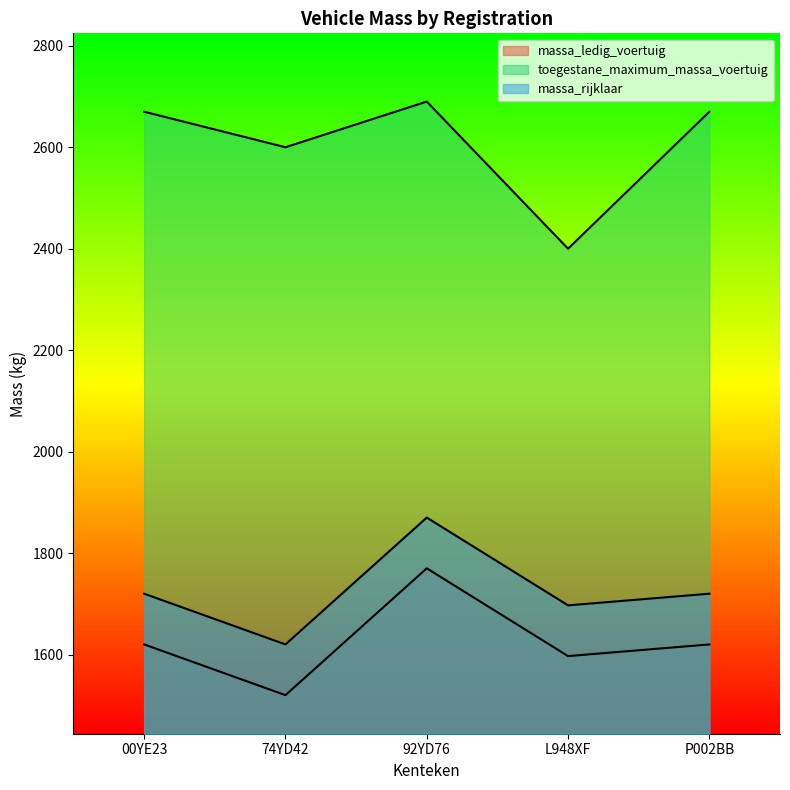

What is the minimum value shown in the chart?

1520